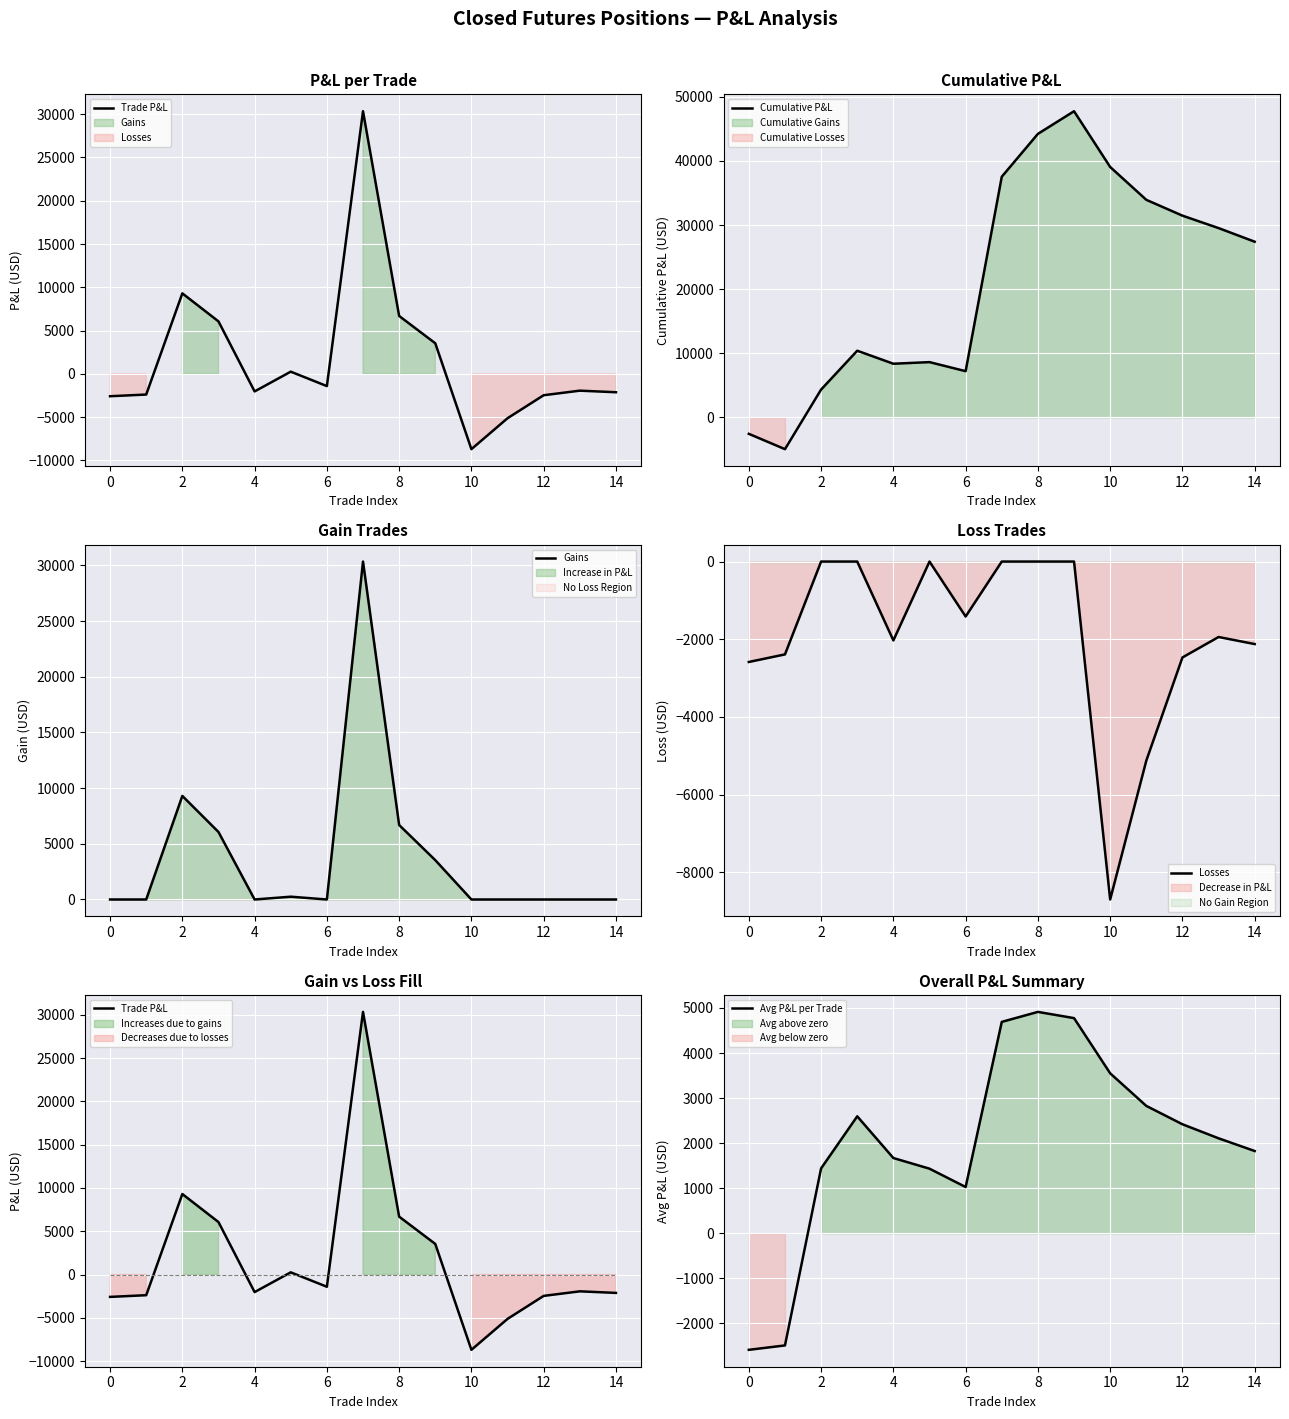

Which series ends up on top after the final intersection of Losses and Cumulative P&L?

Cumulative P&L